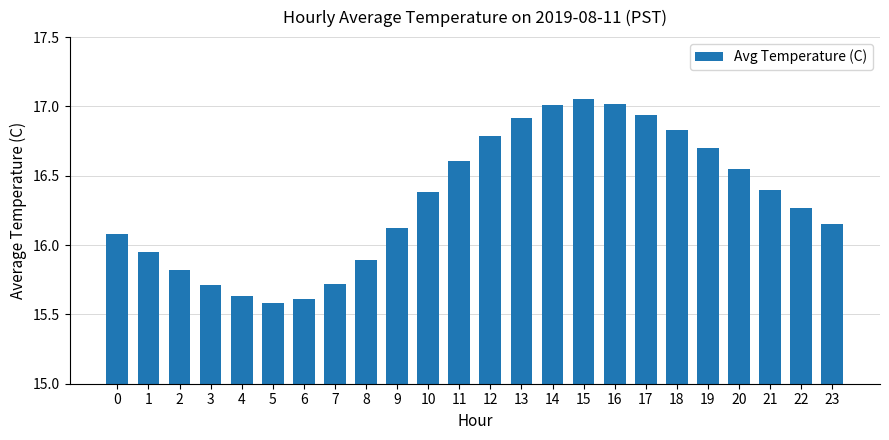

What is the change in value from 8 to 12?

+0.9